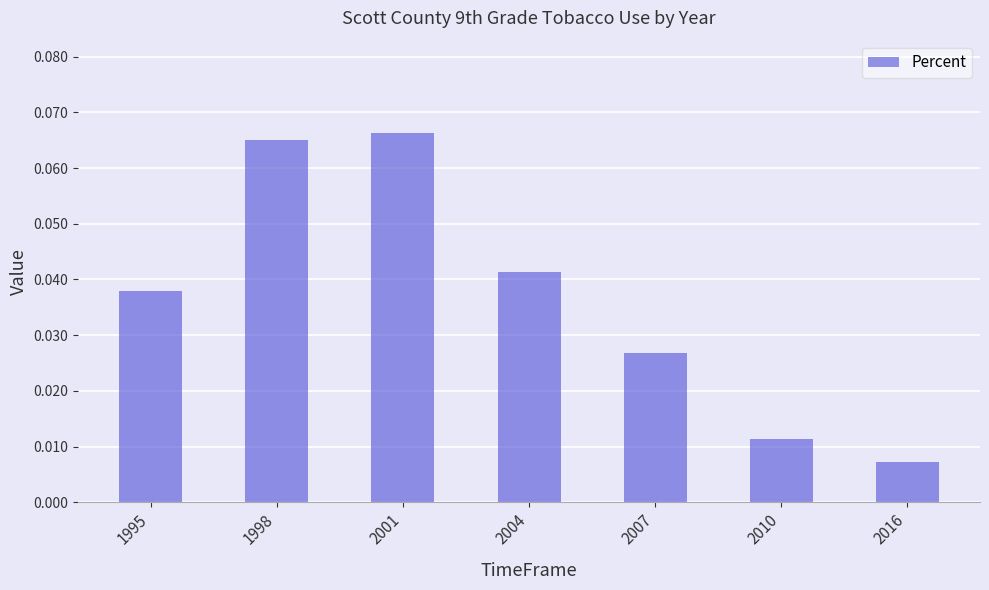

Which has a higher value, 2001 or 2016?

2001